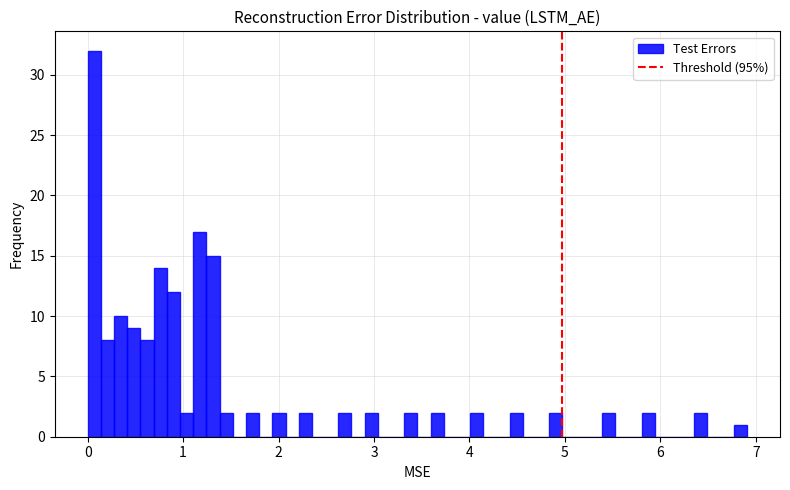

Around what value on the x-axis is the tallest bar? Give the approximate position of its centre, as read against the axis.

0.1